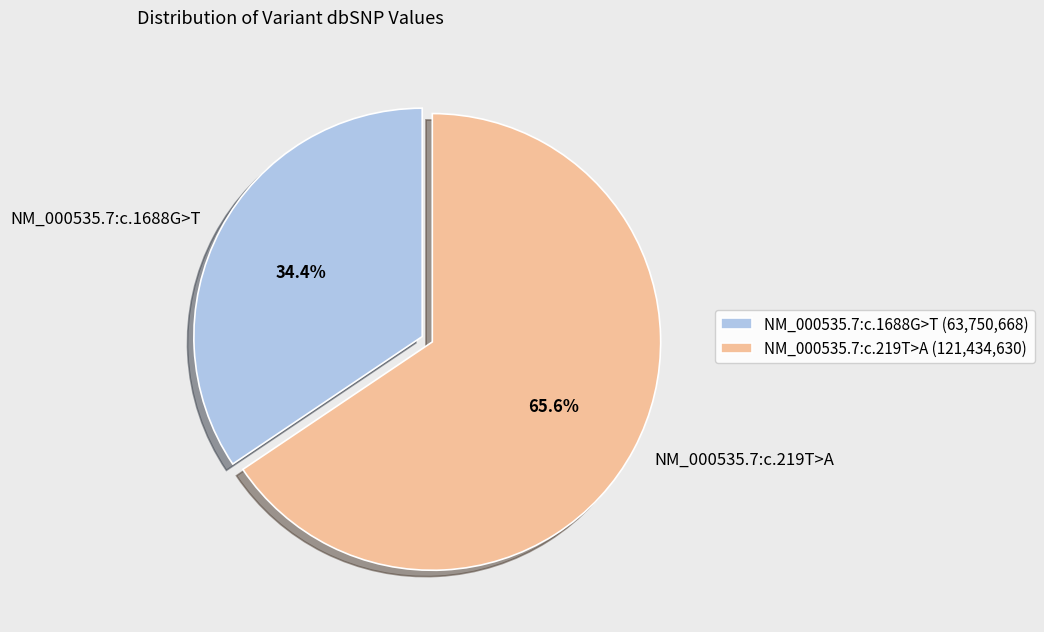

Is the sum of NM_000535.7:c.219T>A and NM_000535.7:c.1688G>T greater than half?

Yes